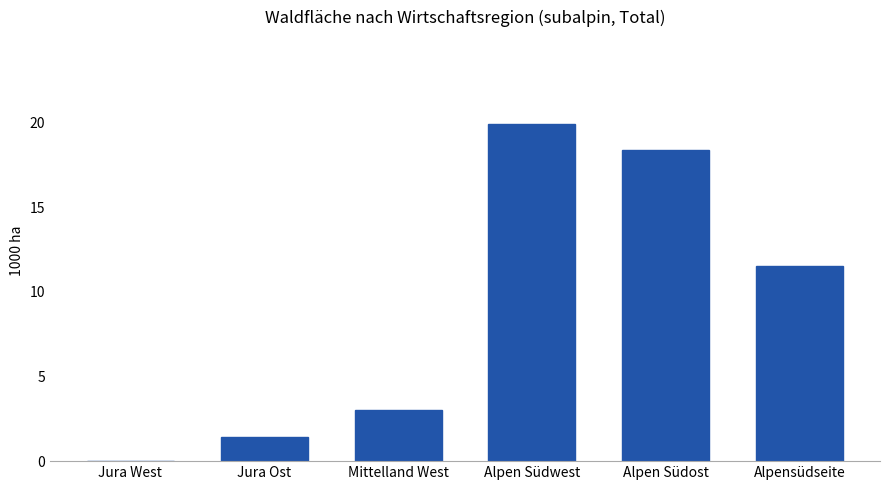

What is the sum of the values at Alpensüdseite and Alpen Südost?

29.9